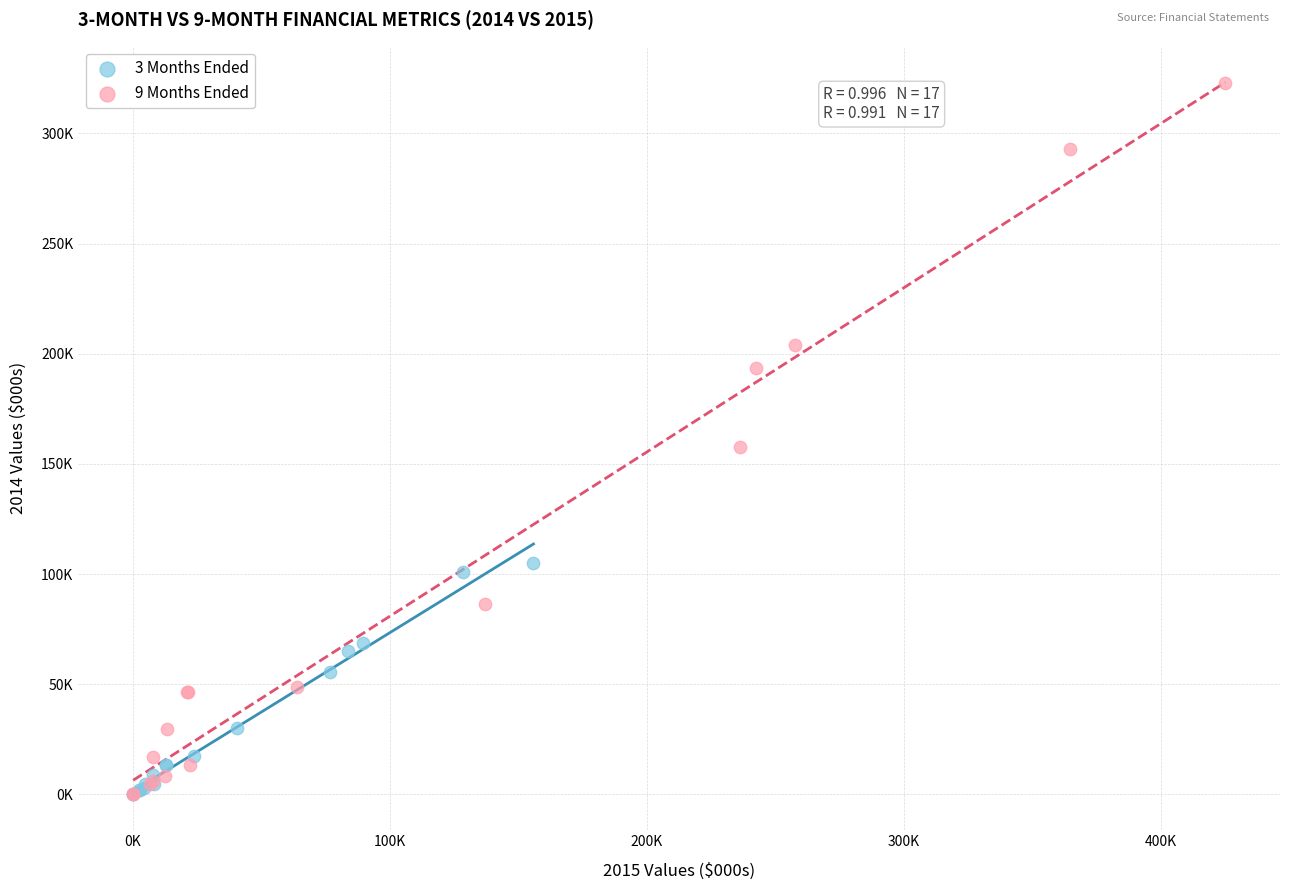

What are all the series names shown in the legend?

3 Months Ended, 9 Months Ended